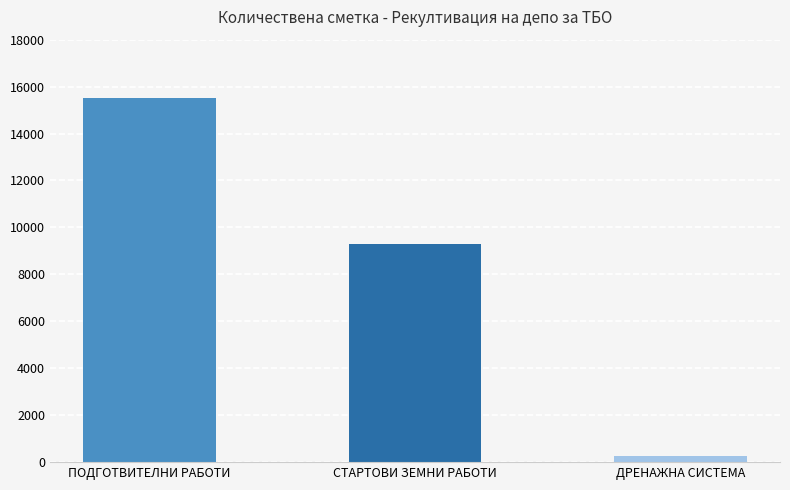

Reading left to right, list all the values displayed in this chart.

ПОДГОТВИТЕЛНИ РАБОТИ=15500	СТАРТОВИ ЗЕМНИ РАБОТИ=9300	ДРЕНАЖНА СИСТЕМА=265